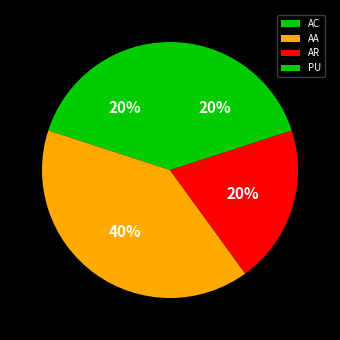

The AA slice represents 40% of the pie. True or false?

True